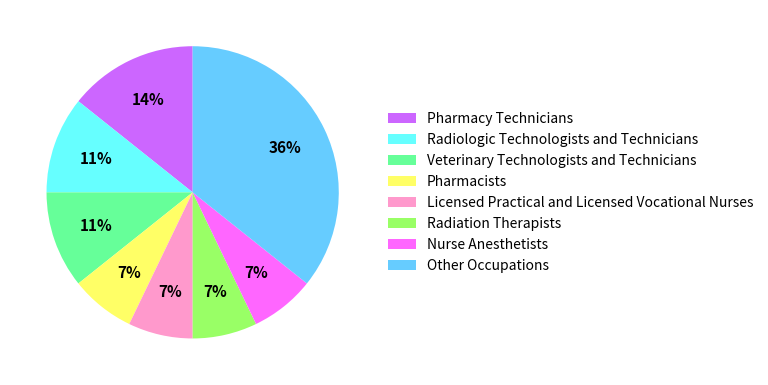

Is there a majority slice in this chart?

No